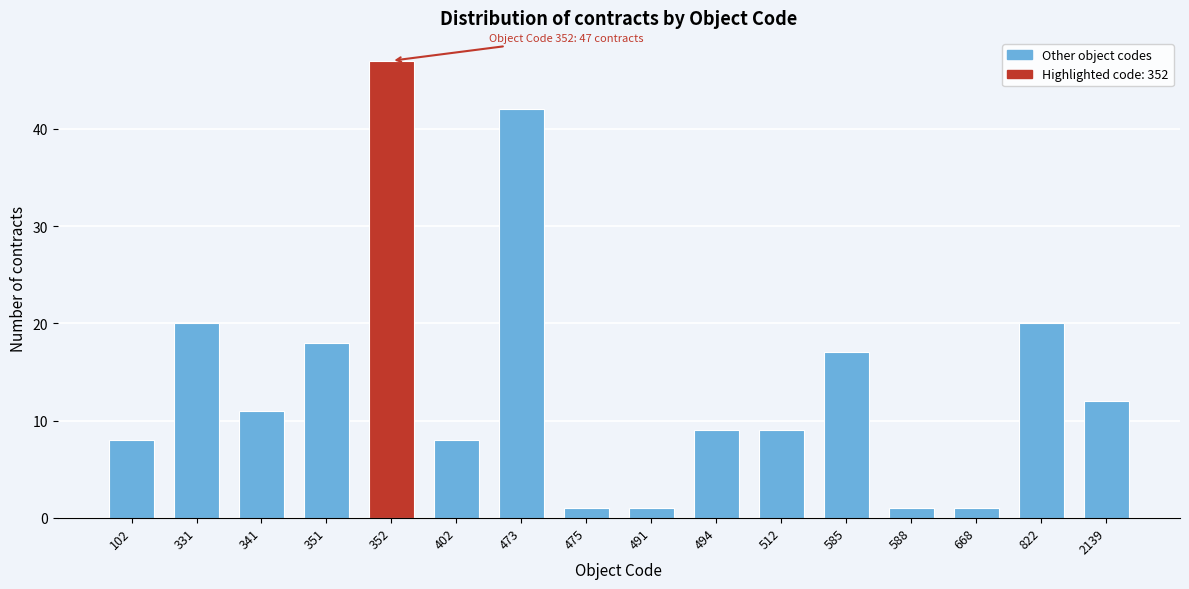

Reading left to right, extract all data points from this chart.

102=8	331=20	341=11	351=18	352=47	402=8	473=42	475=1	491=1	494=9	512=9	585=17	588=1	668=1	822=20	2139=12